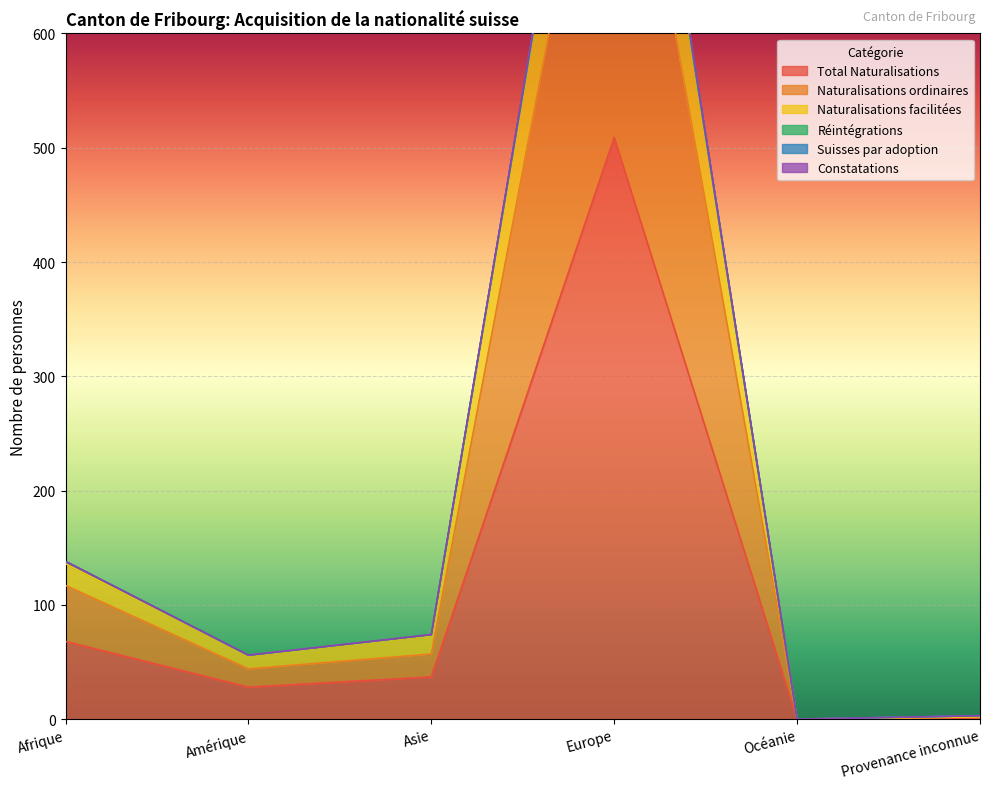

True or false: Suisses par adoption and Naturalisations ordinaires intersect in this chart.

False